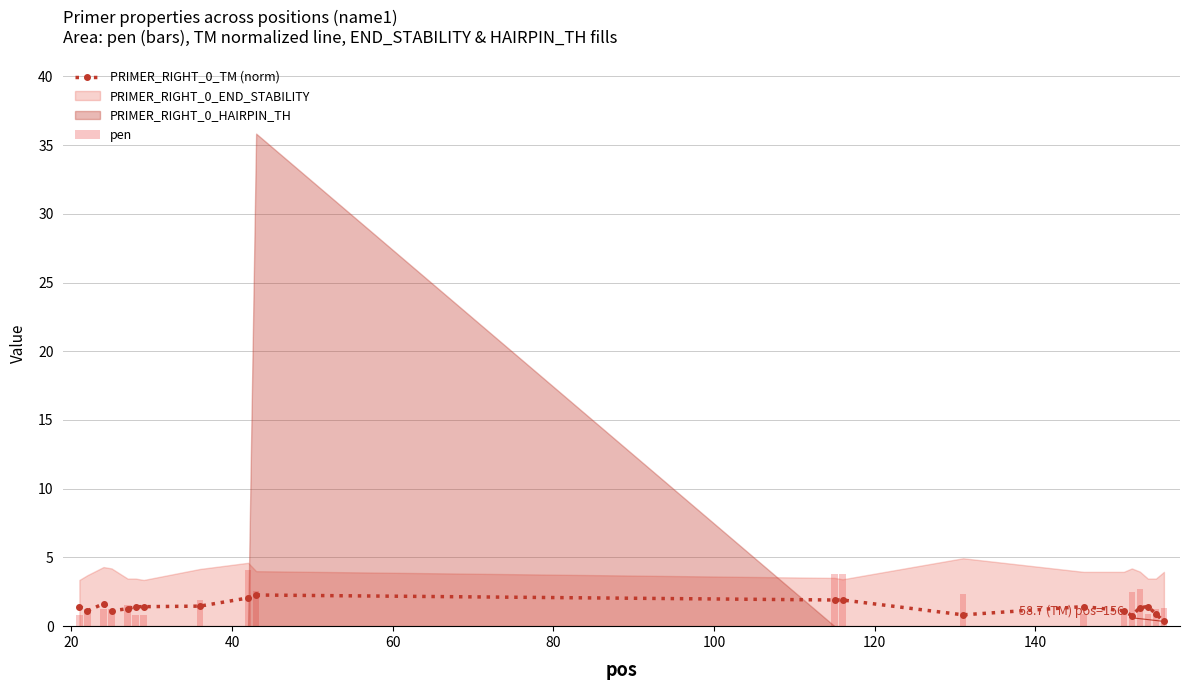

What is the value of the PRIMER_RIGHT_0_TM (norm) point at the 14th from the left?

1.4